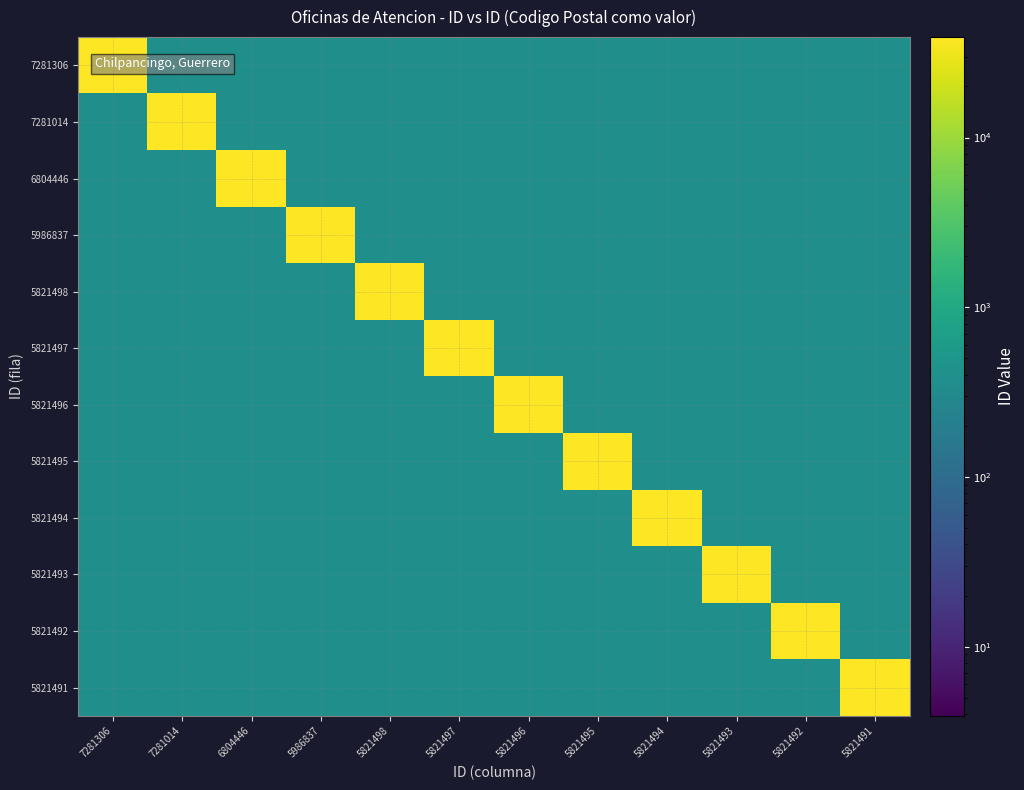

What is the total value across all series at 5821491?

43372.1